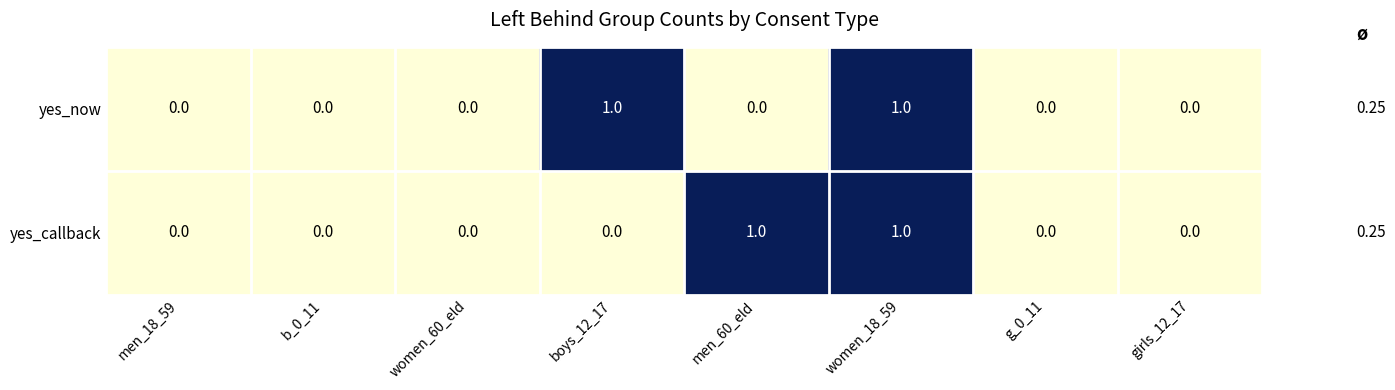

At boys_12_17, list the series in order from smallest to largest.

yes_callback, yes_now